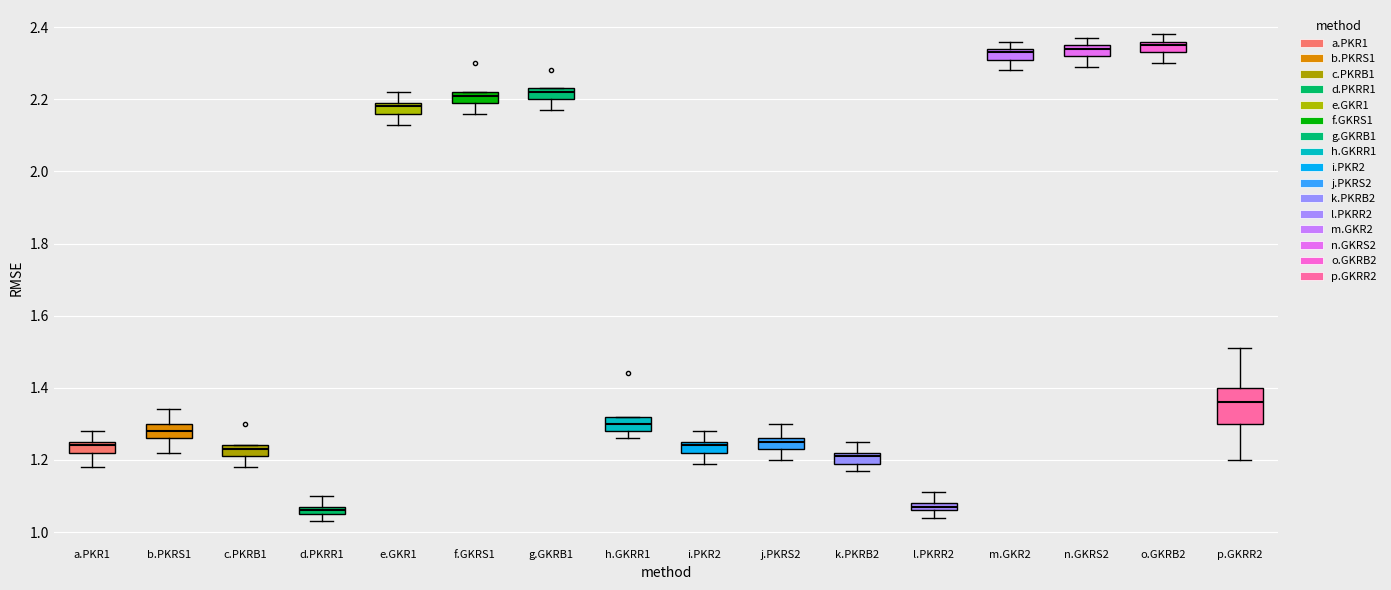

Comparing the boxes themselves (not the whiskers), which one is the tallest?

p.GKRR2